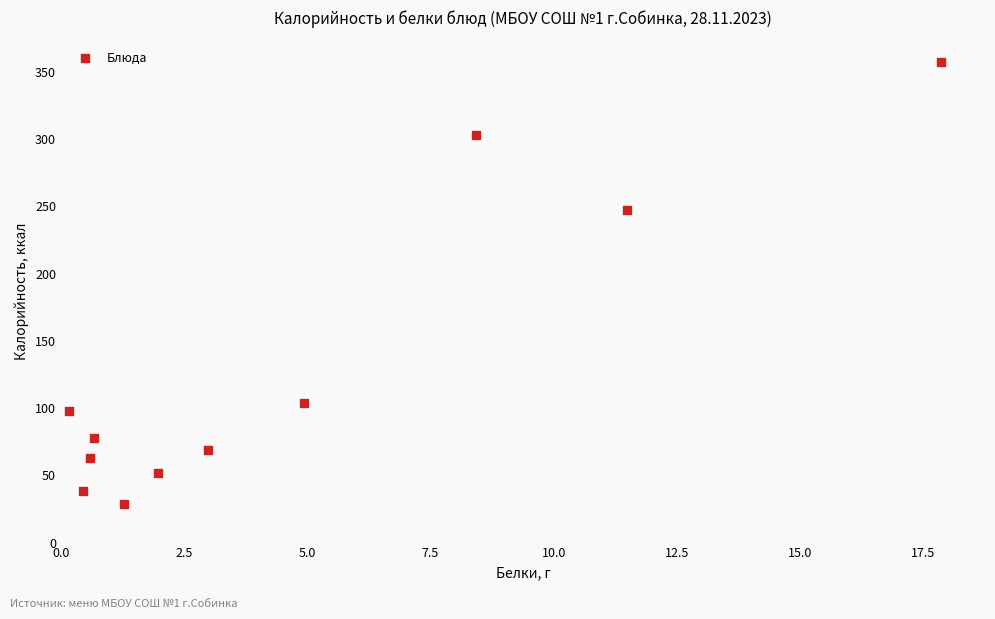

What is the range of Y values (max minus min)?

328